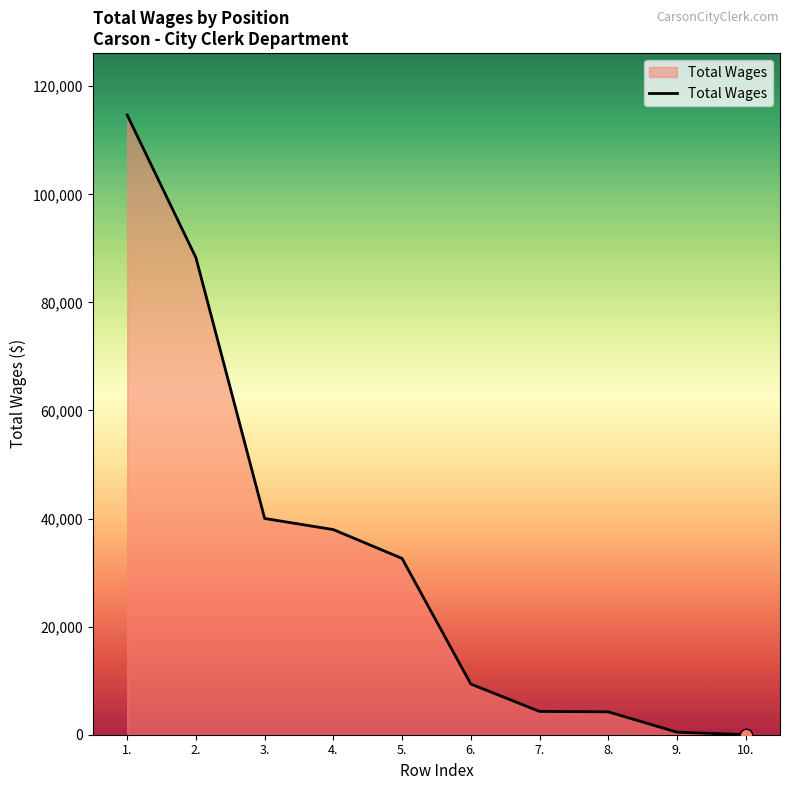

What is the change in value from 3. to 6.?

-30633